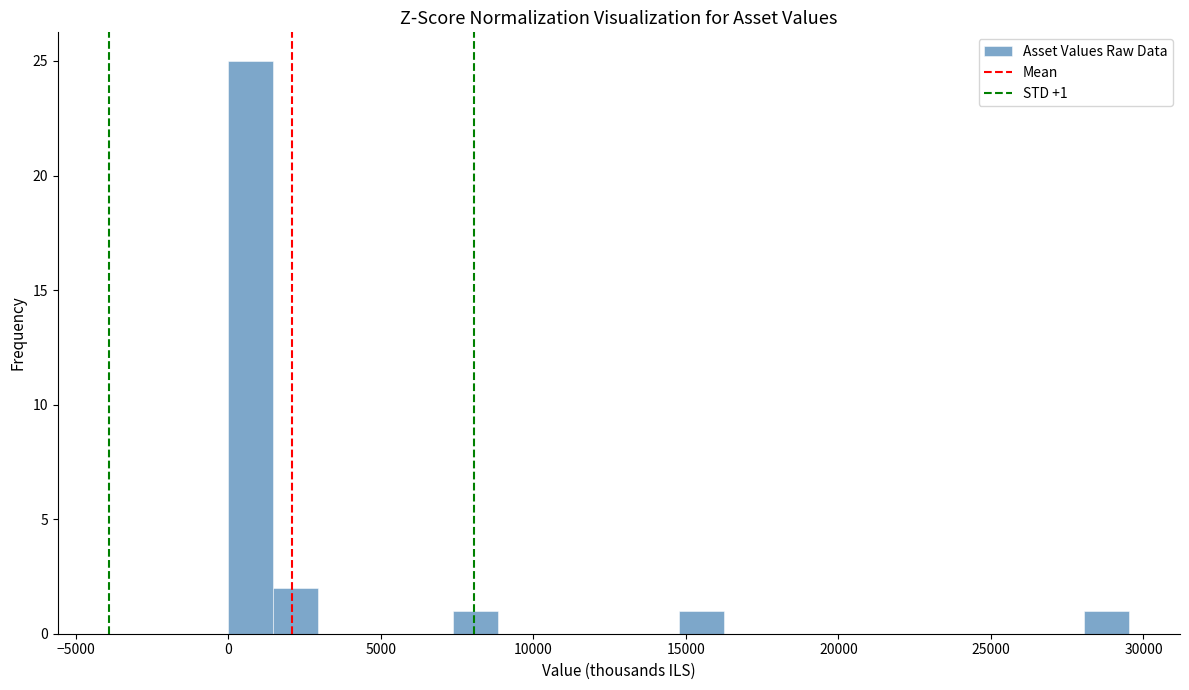

Around what value on the x-axis is the tallest bar? Give the approximate position of its centre, as read against the axis.

500